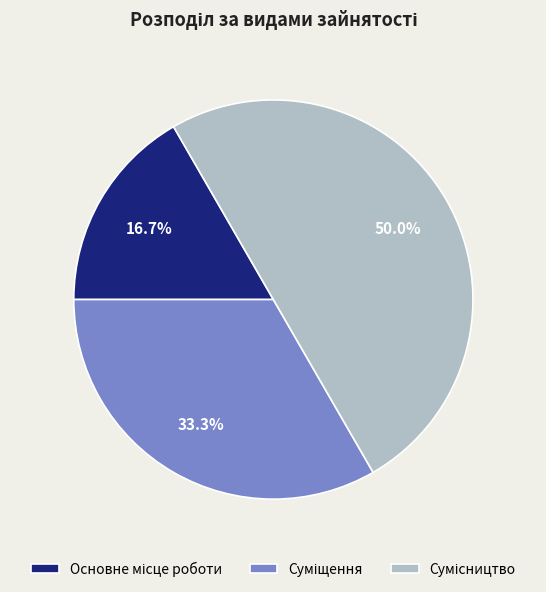

Count the number of slices in the pie.

3